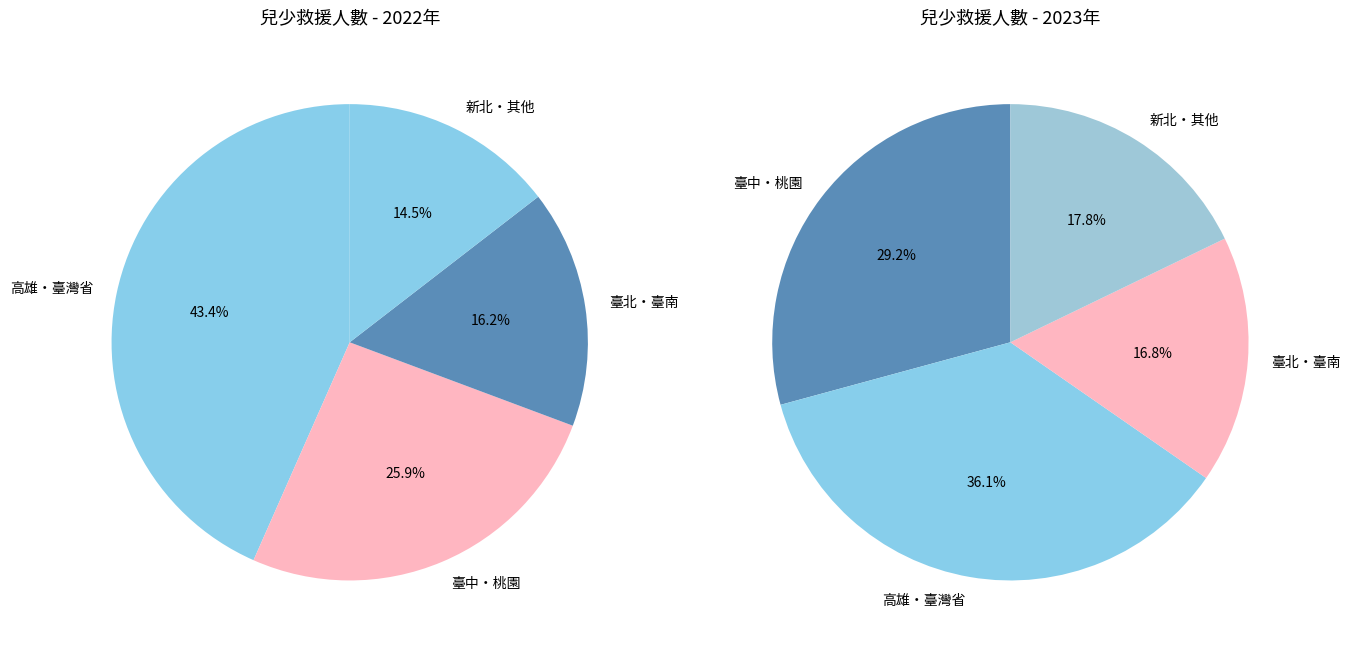

Is there a majority slice in this chart?

No